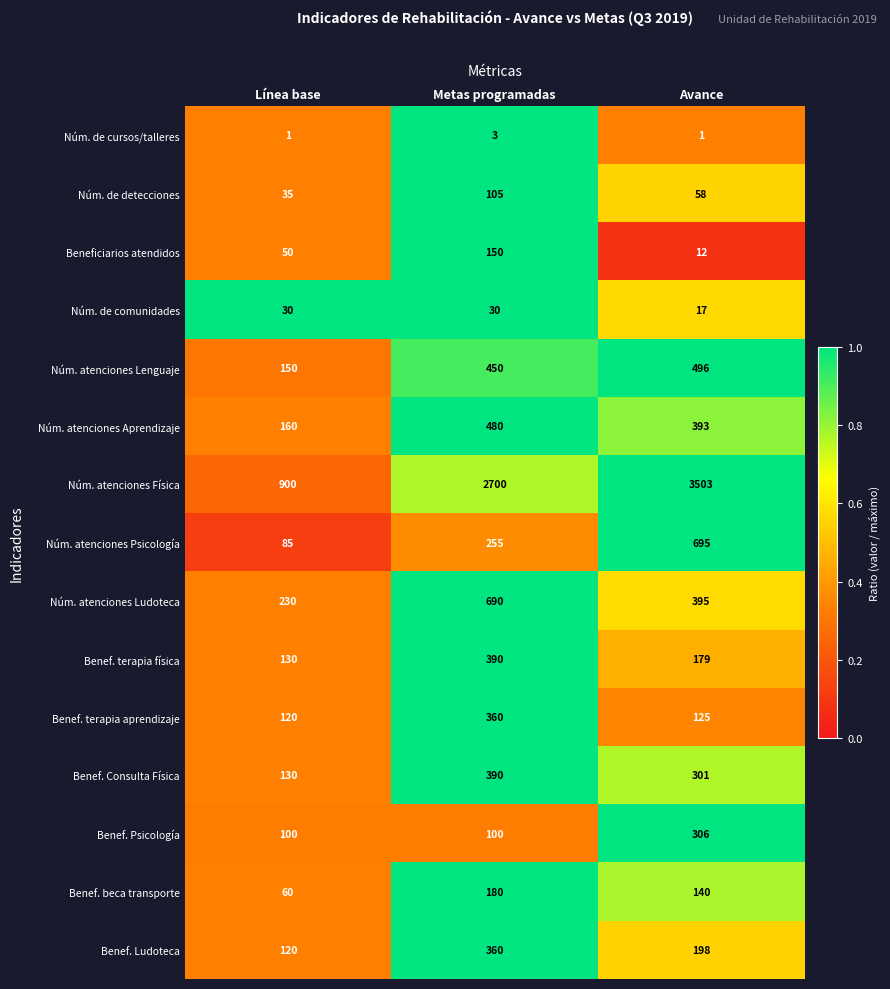

What is the total value across all series at Metas programadas?

6643